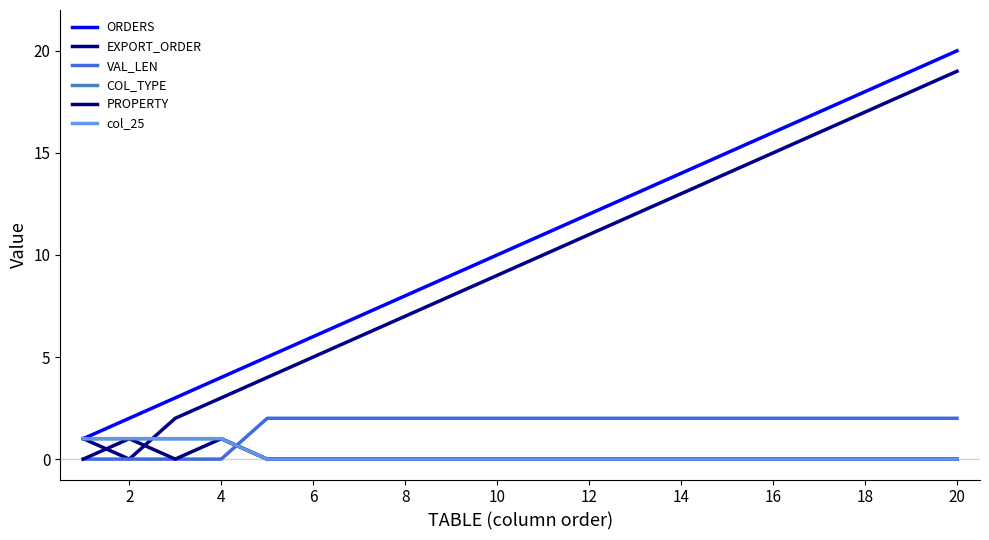

True or false: PROPERTY and ORDERS cross at least once.

False